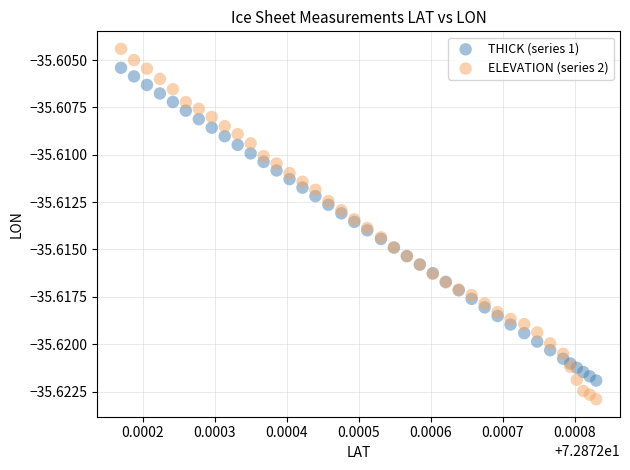

Which series reaches the maximum Y coordinate?

ELEVATION (series 2)